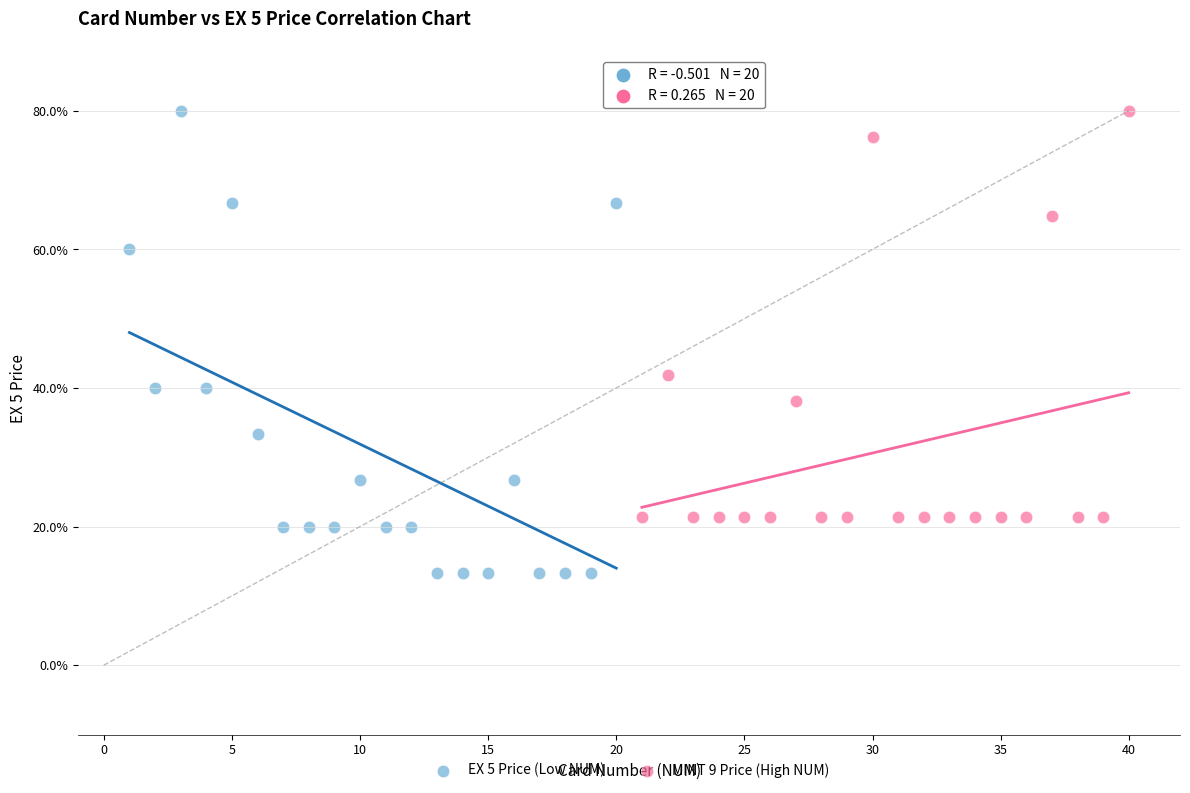

Which series contains the lowest Y value?

EX 5 Price (Low NUM)